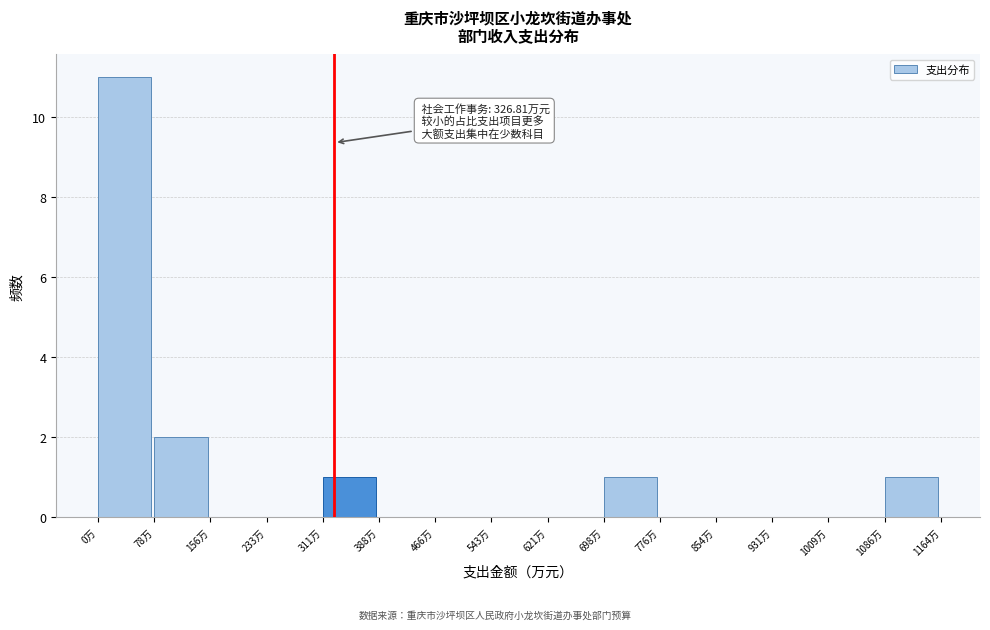

Over which range of the x-axis is the bar tallest?

0 to 80